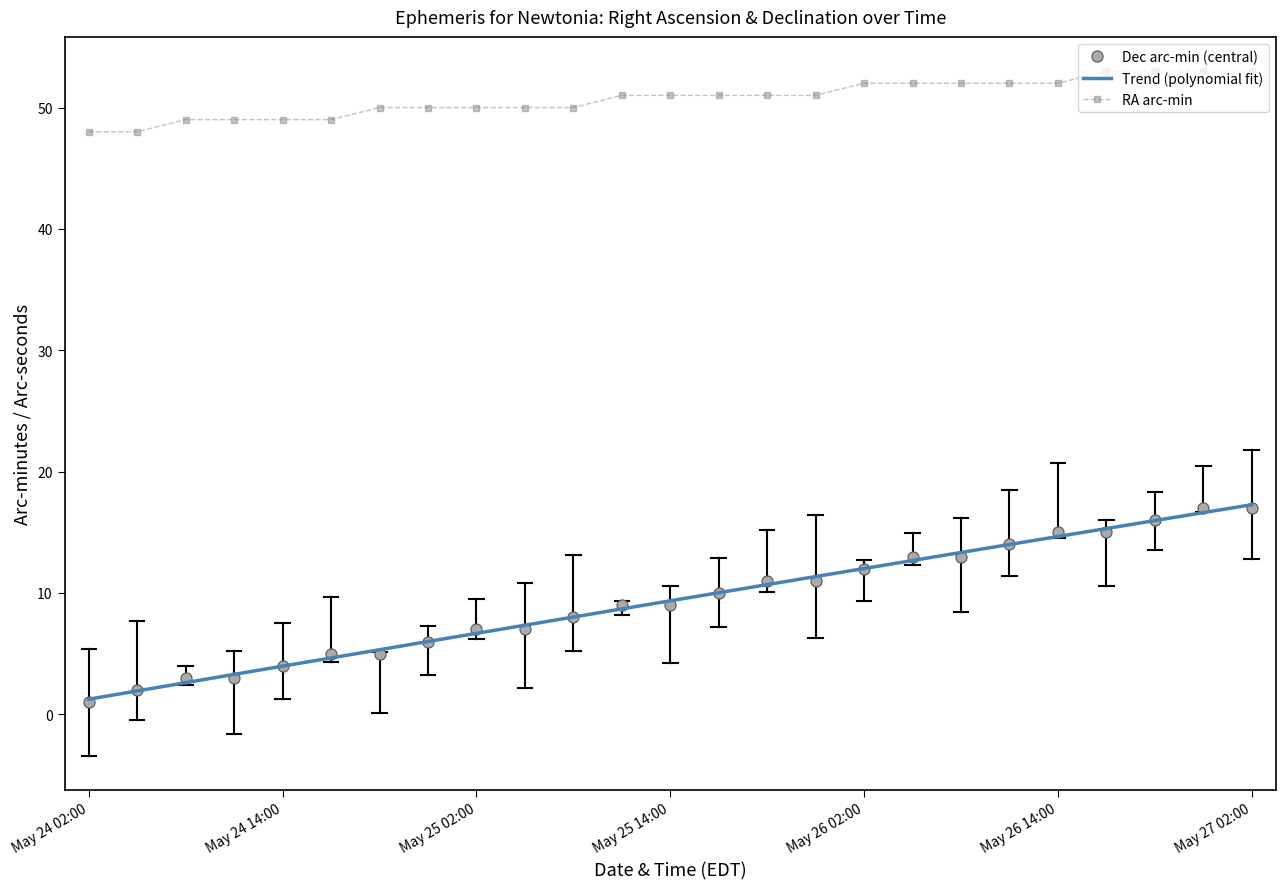

Which label corresponds to the largest value in the chart?

May 26 17:00